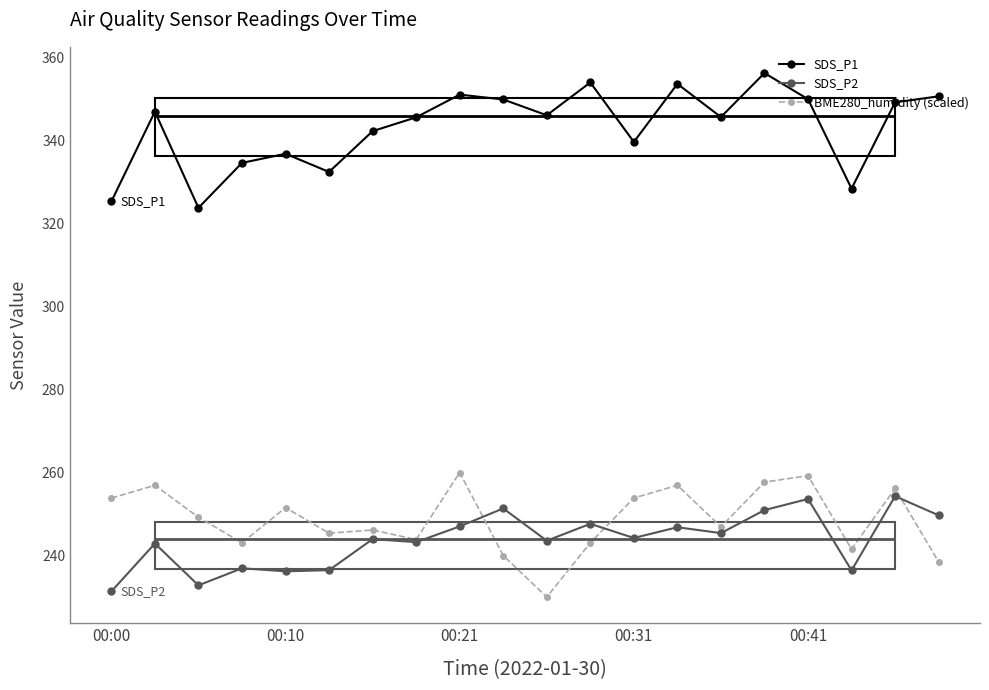

True or false: BME280_humidity (scaled) and SDS_P1 cross at least once.

False